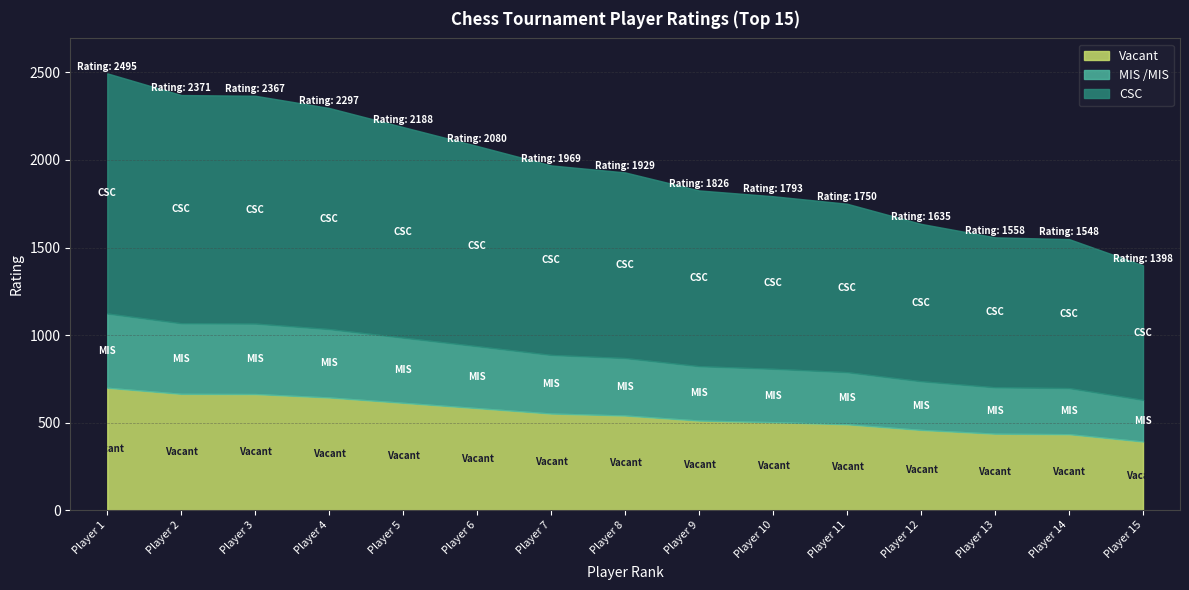

What is the total value across all series at Player 3?

2367.0